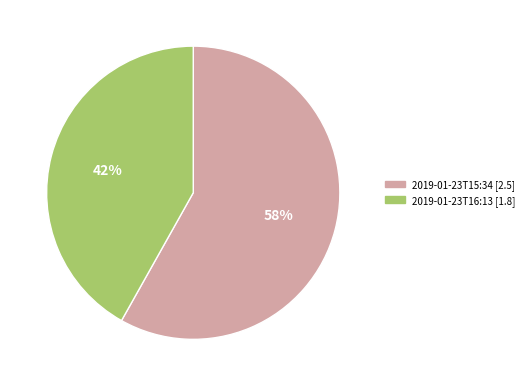

To the nearest percent, what is the average slice percentage?

50%